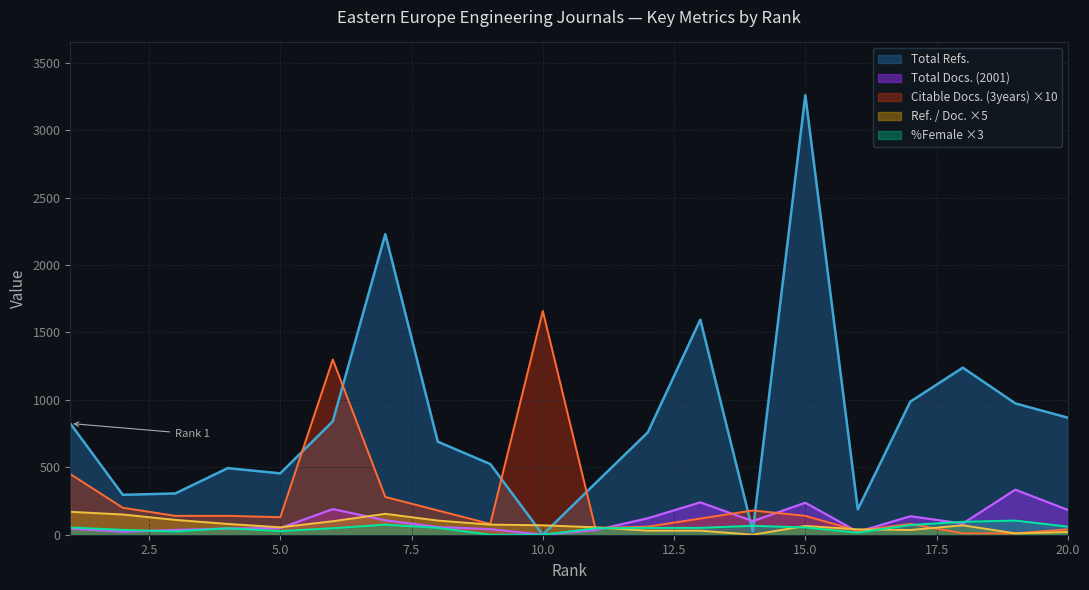

Where does the Total Docs. (2001) series first go above 83?

6